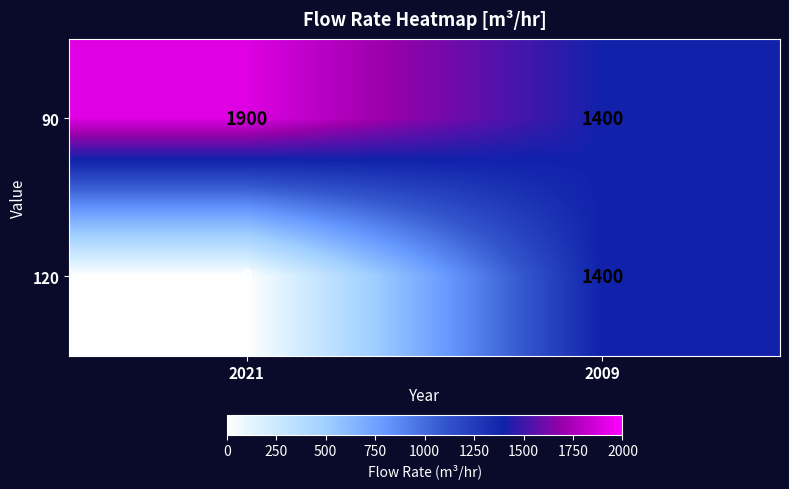

Reading right to left, list all the values displayed in this chart.

90: 1400	1900
120: 1400	0